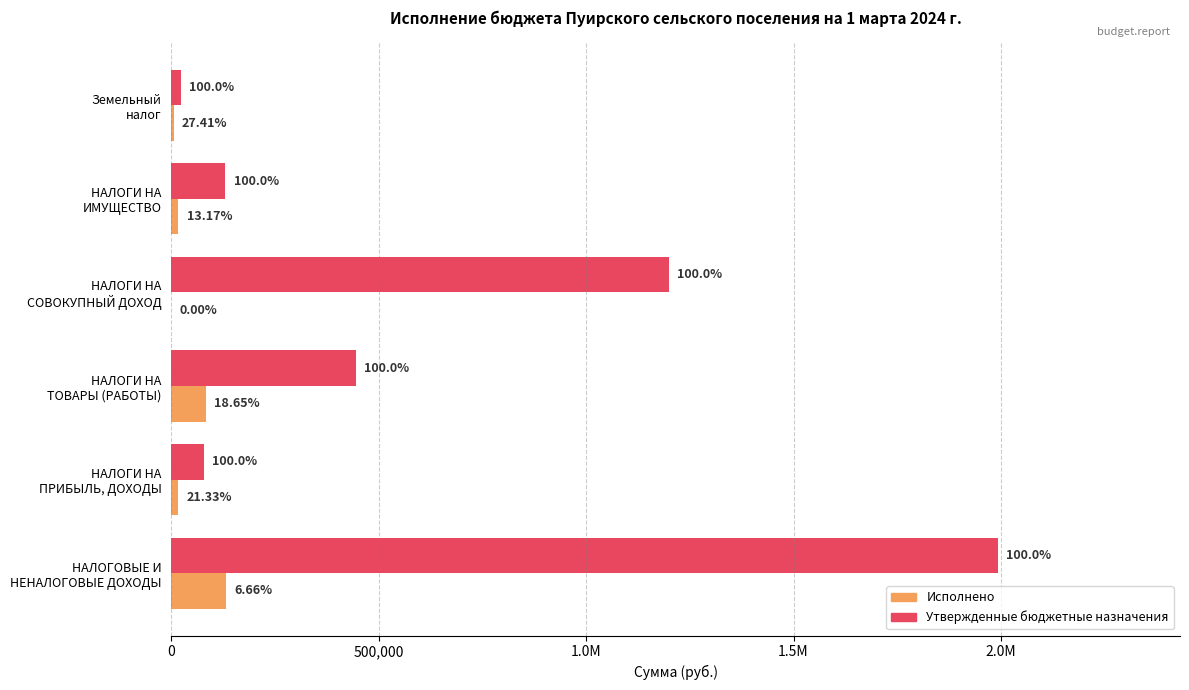

What are all the series names shown in the legend?

Исполнено, Утвержденные бюджетные назначения